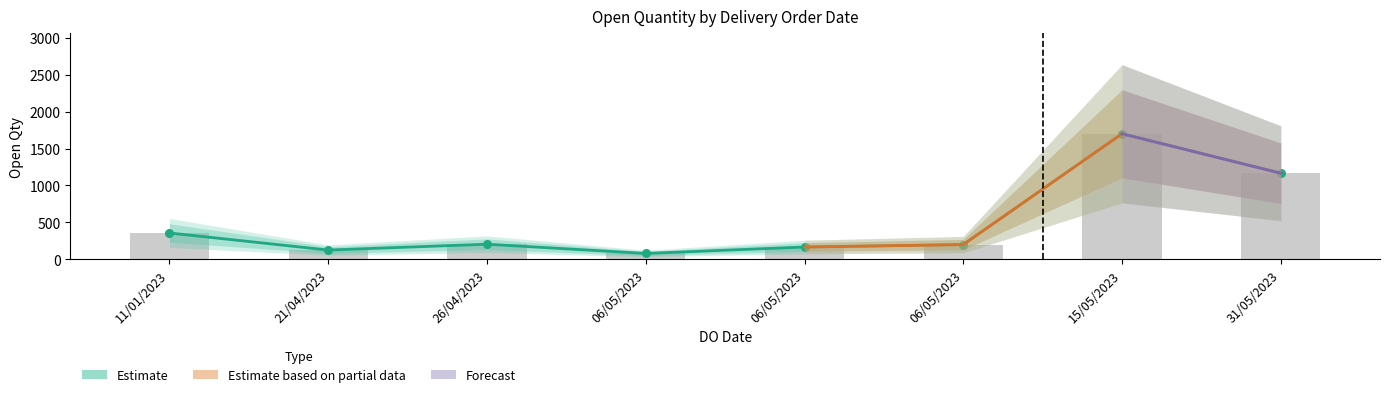

Which has a higher value, 15/05/2023 or 06/05/2023?

15/05/2023